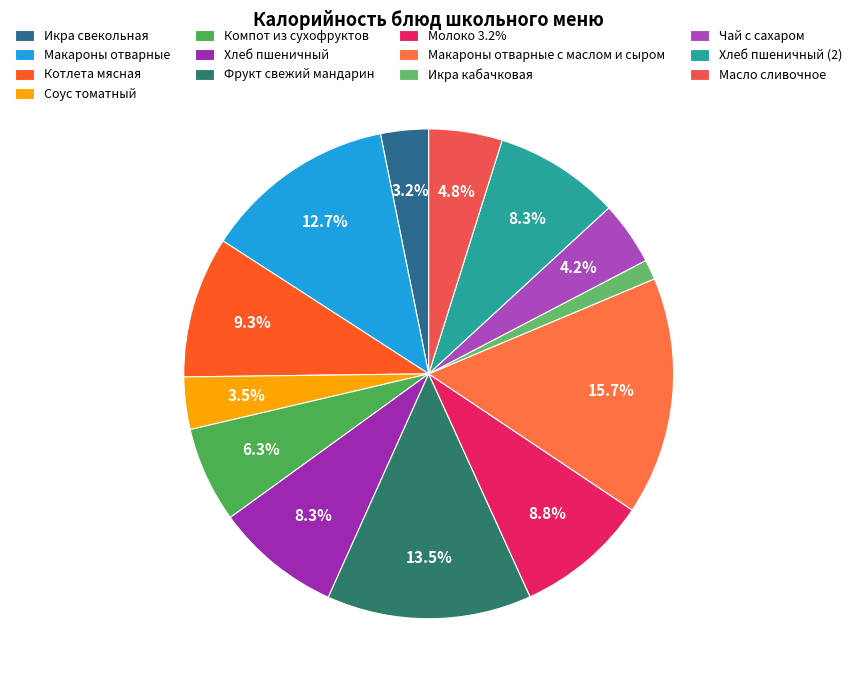

Which category has the biggest portion of the pie?

Макароны отварные с маслом и сыром